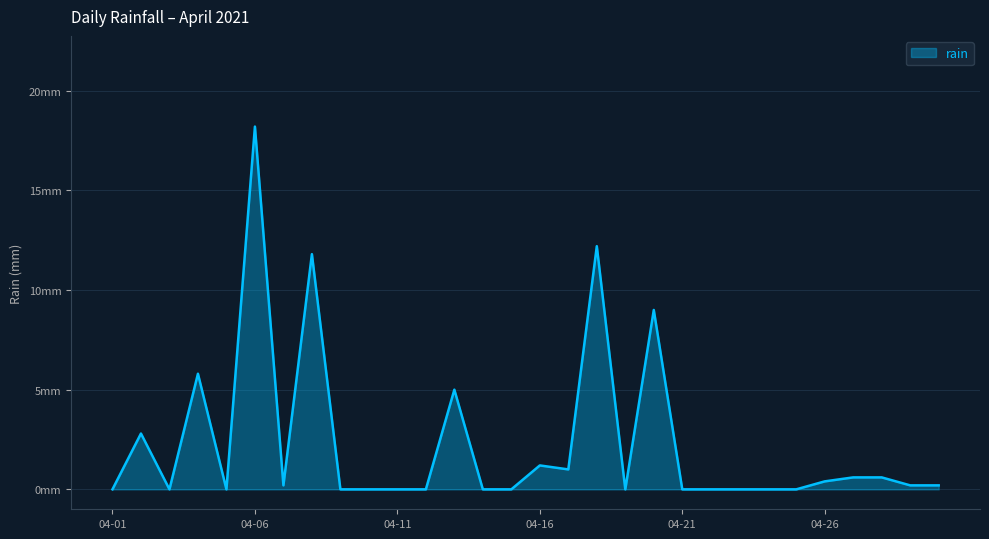

What is the difference between the maximum and minimum values?

18.2